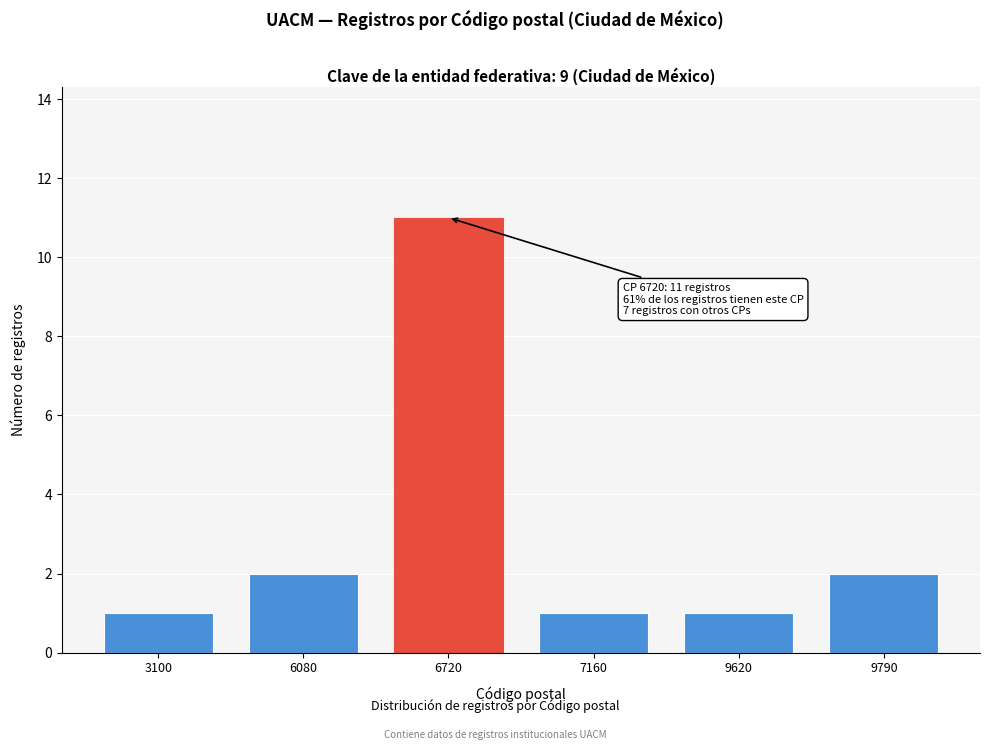

Reading left to right, transcribe all the data shown in this chart.

1	2	11	1	1	2